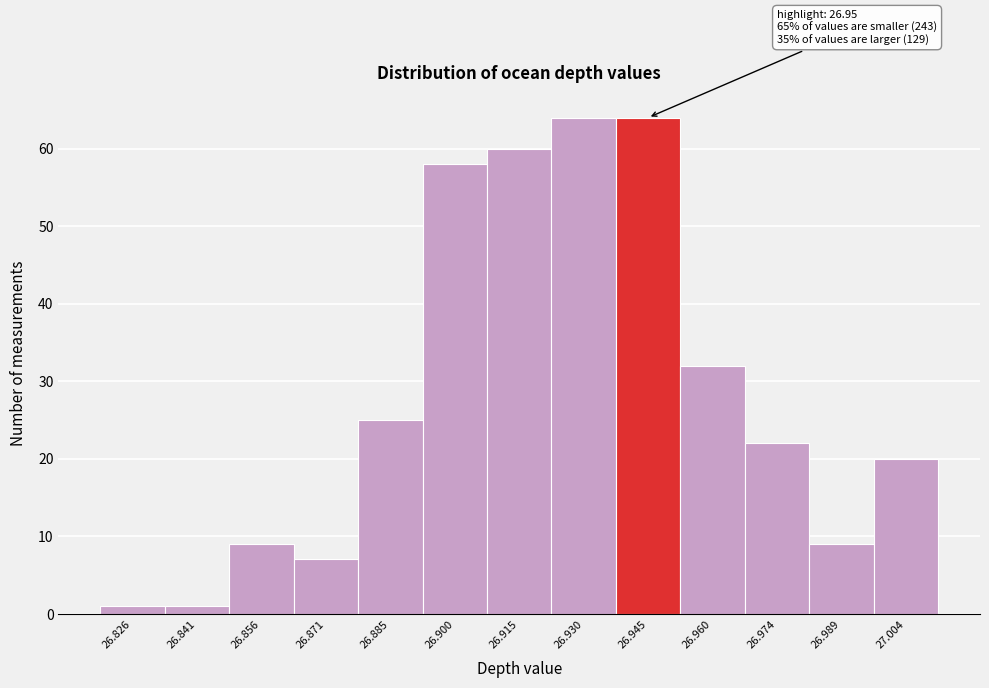

Reading left to right, what are all the values shown in this chart?

1	1	9	7	25	58	60	64	64	32	22	9	20